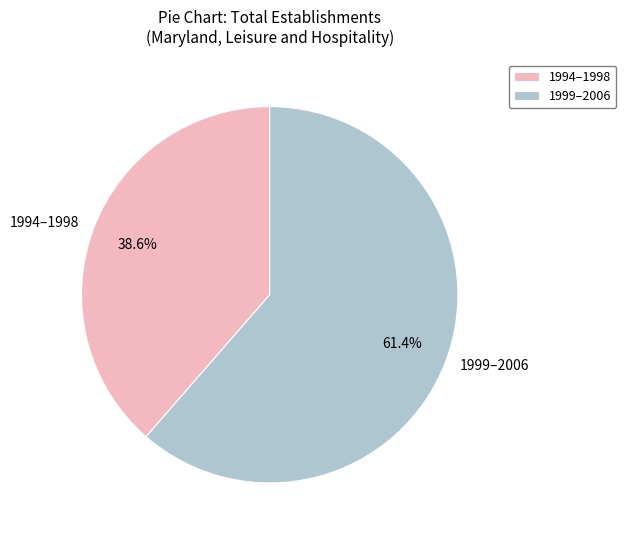

Which slice represents more than half of the pie?

1999–2006